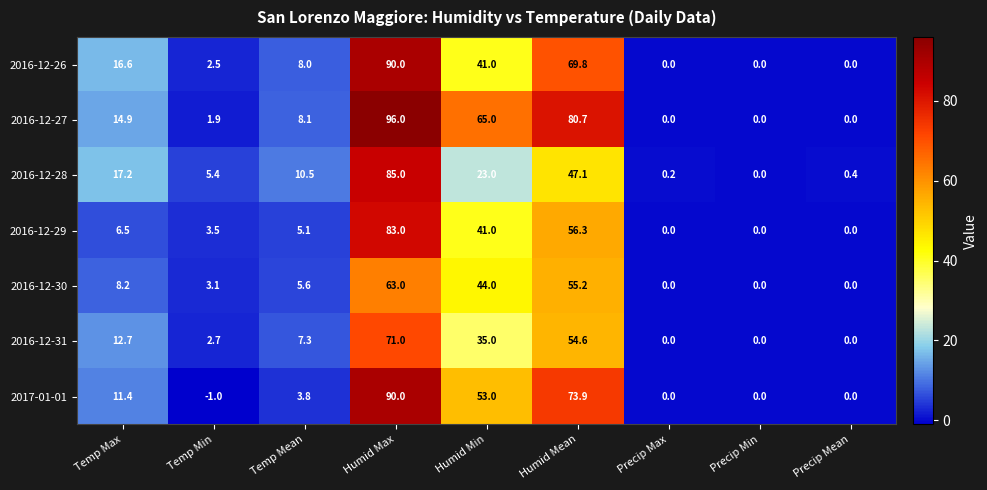

Which series changed the most between Temp Max and Temp Min?

2016-12-26